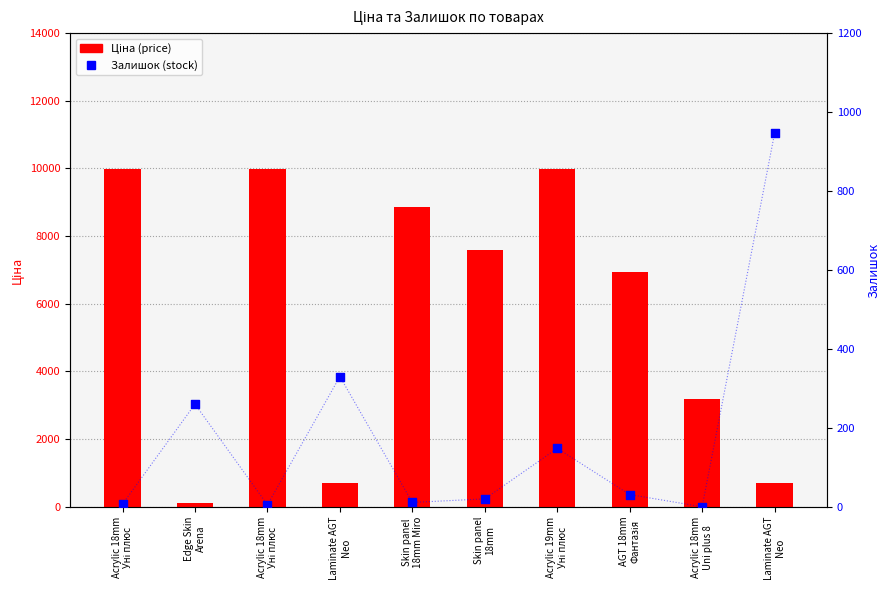

At how many categories does at least one series exceed 5038?

6